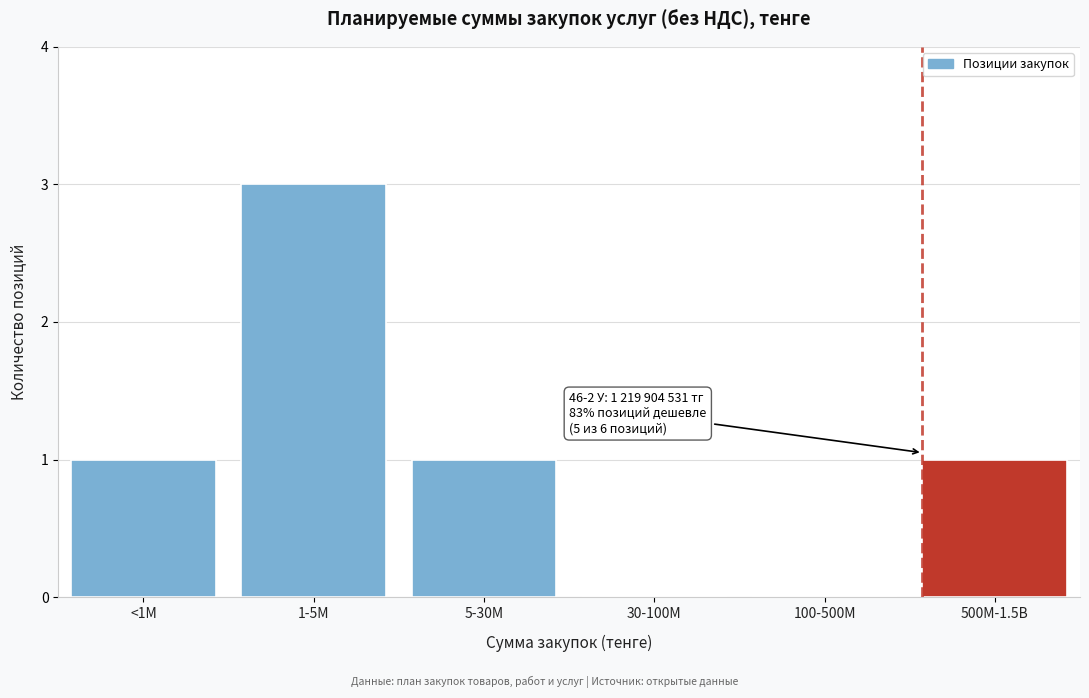

Reading right to left, list all the values displayed in this chart.

500M-1.5B=1	100-500M=0	30-100M=0	5-30M=1	1-5M=3	<1M=1